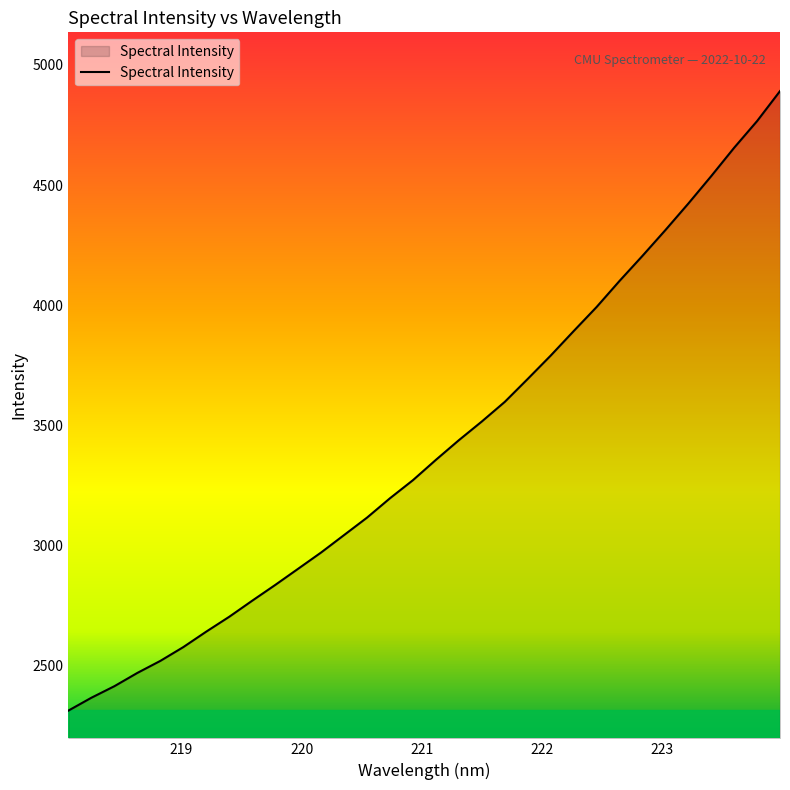

How many lines are shown in the chart?

1